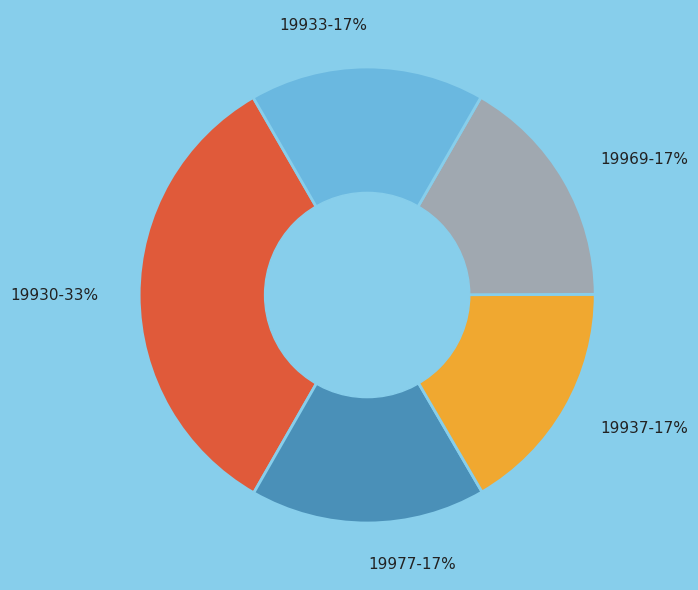

Approximately how many times larger is the value at 19977-17% compared to 19930-33%?

0.5